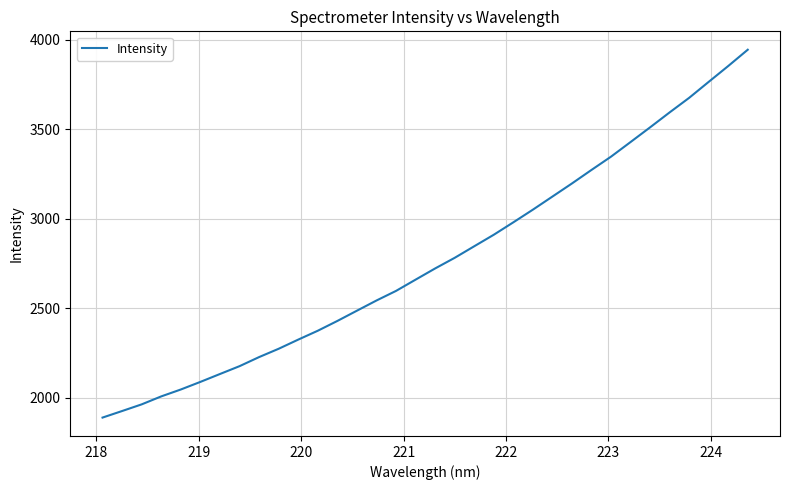

What is the average value?

2768.7